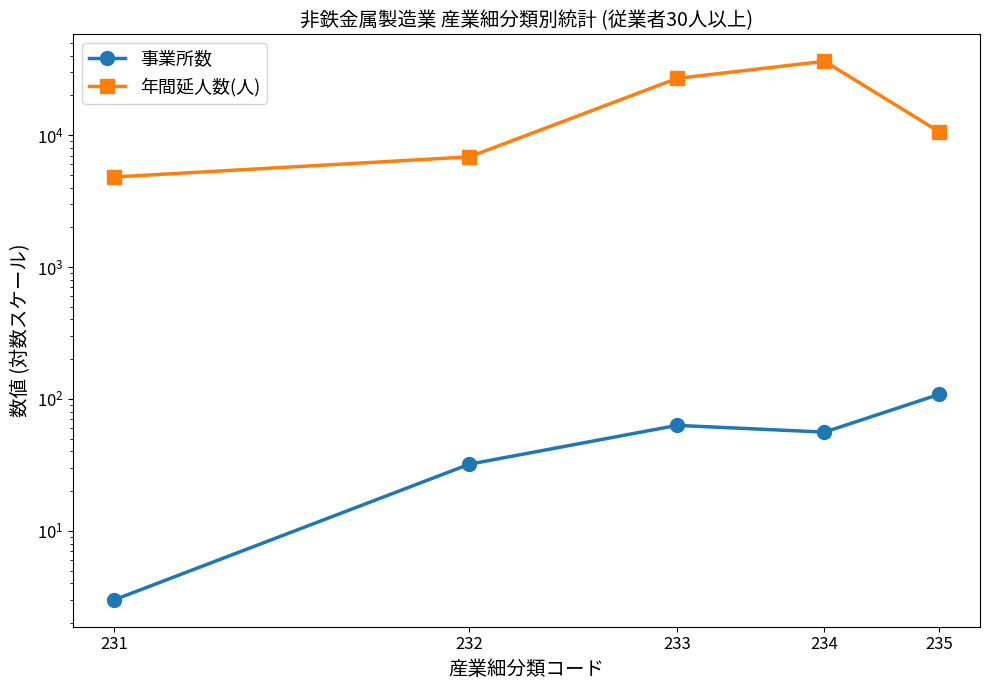

Is this an area chart (filled region under the line)?

No